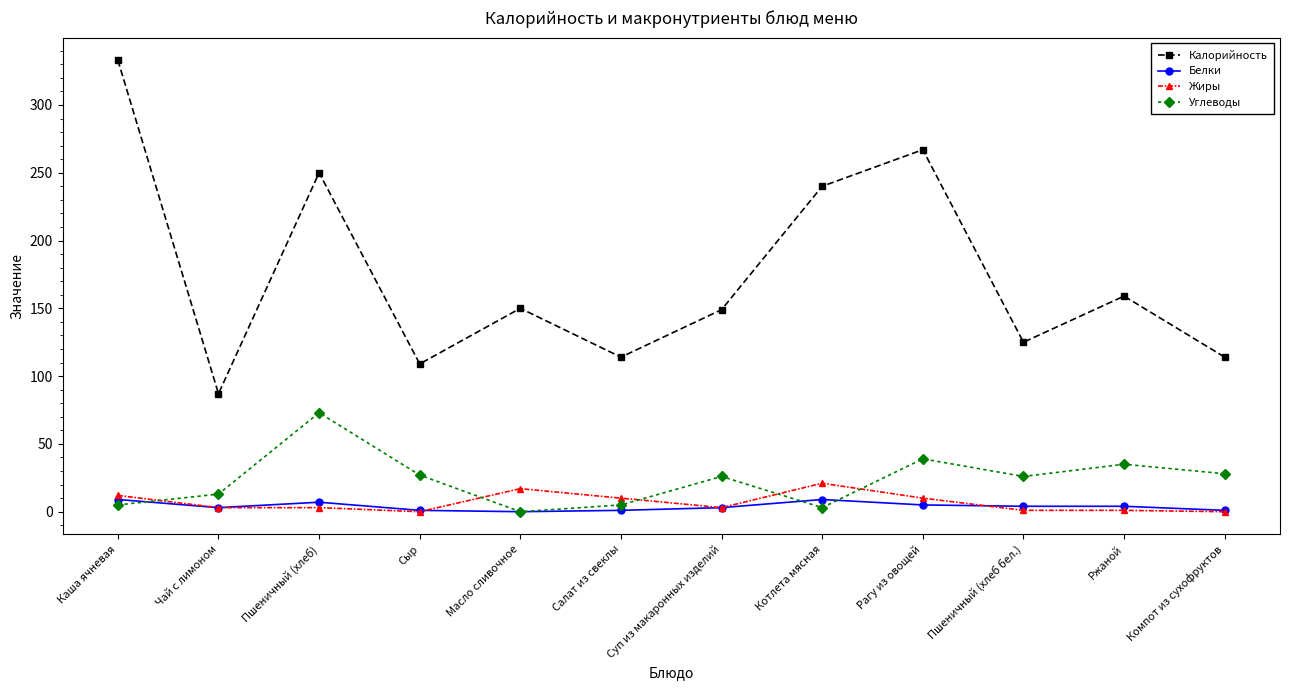

True or false: Калорийность and Жиры cross at least once.

False